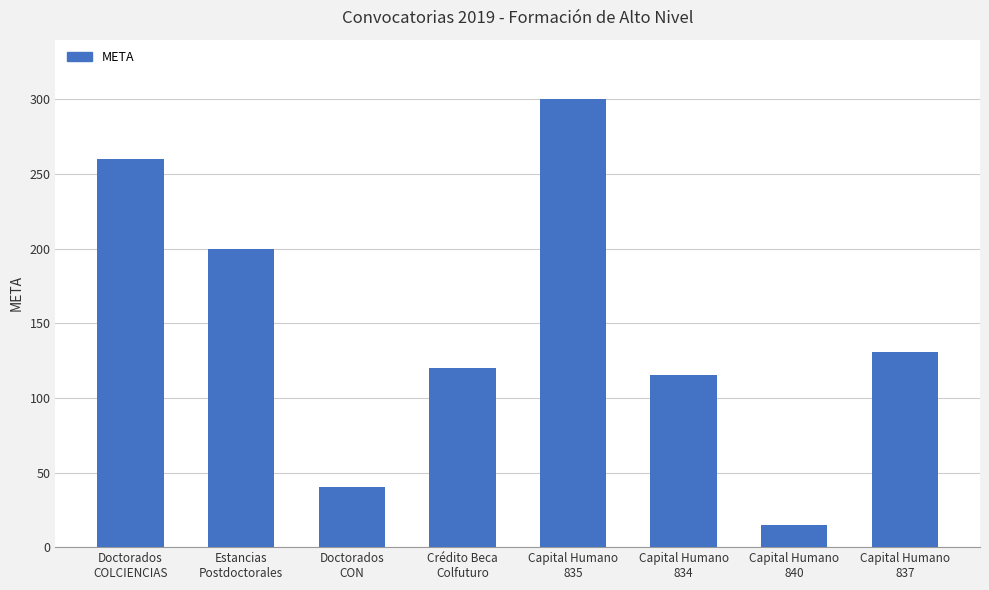

Count the number of categories in the chart.

8